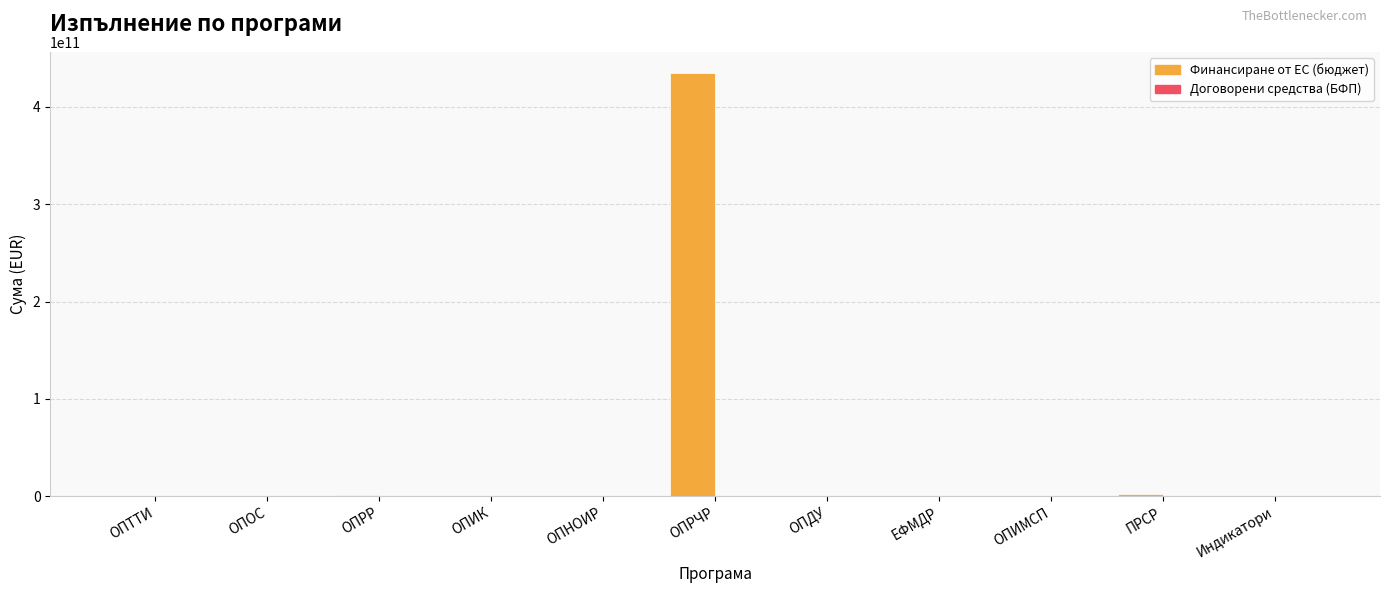

At which label is Финансиране от ЕС (бюджет) closest to 217320840257?

ПРСР